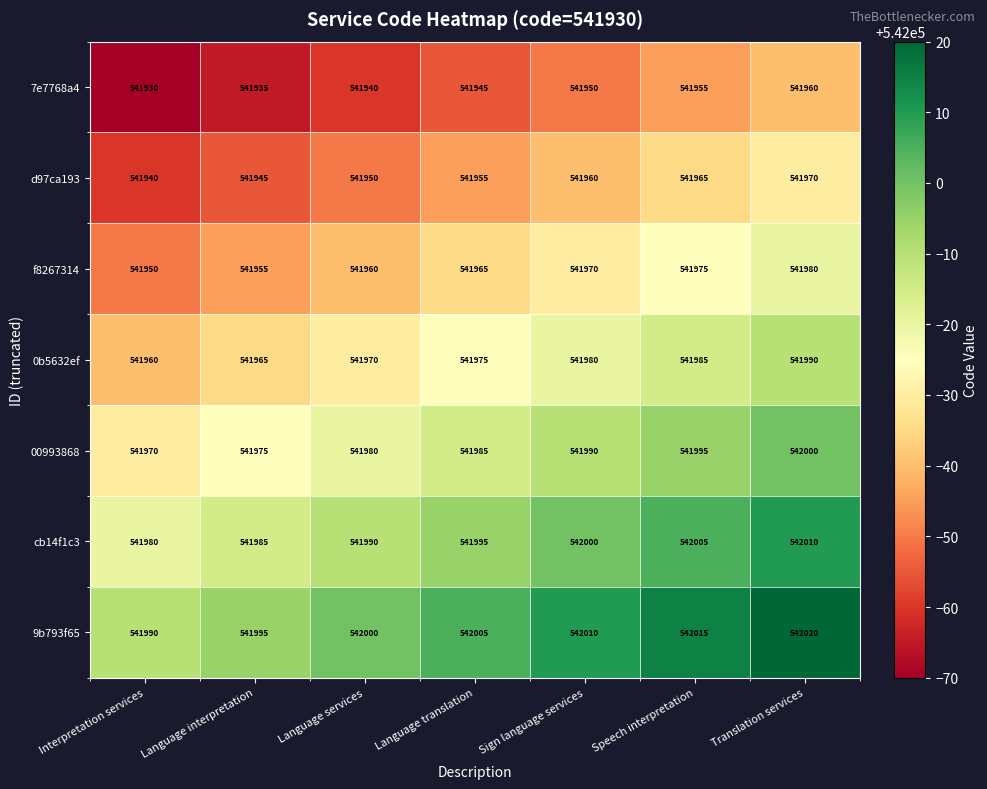

The value of 7e7768a4 at Interpretation services is 115594. True or false?

False